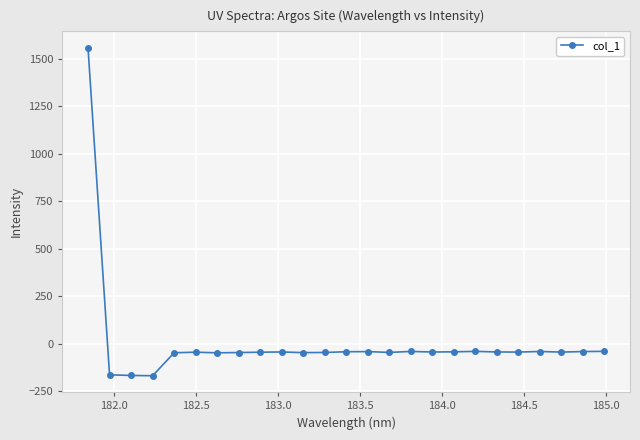

What is the value of the 23rd point from the left?

-43.1